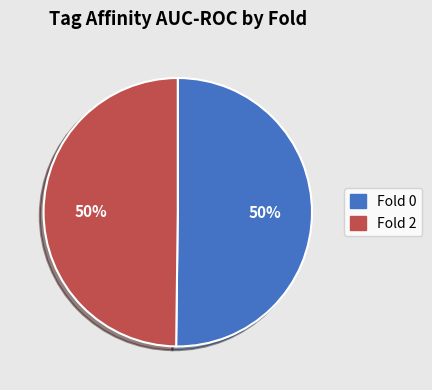

Combined, do Fold 0 and Fold 2 account for over 50%?

Yes